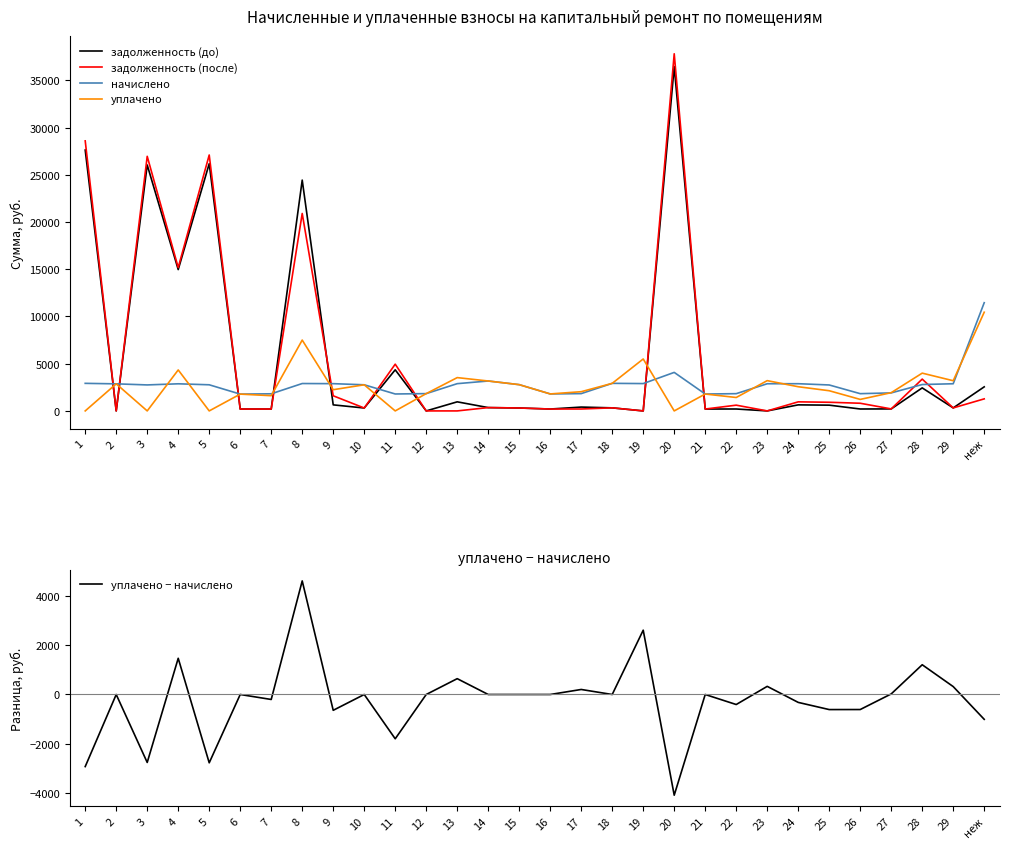

Reading right to left, transcribe all the data shown in this chart.

задолженность (до): неж=2548.4	29=318.9	28=2437.9	27=212.0	26=203.0	25=609.8	24=640.2	23=0.0	22=203.0	21=198.8	20=36458.3	19=0.0	18=324.4	17=407.0	16=199.8	15=309.0	14=351.9	13=962.0	12=0.0	11=4352.0	10=307.4	9=640.4	8=24440.7	7=201.4	6=197.7	5=26177.0	4=14965.7	3=26041.6	2=0.0	1=27621.3
задолженность (после): неж=1275.3	29=317.7	28=3369.7	27=212.0	26=812.0	25=915.8	24=960.4	23=0.0	22=609.0	21=198.8	20=37817.8	19=0.0	18=324.4	17=203.5	16=199.8	15=309.0	14=351.9	13=0.0	12=0.0	11=4949.9	10=307.4	9=1602.3	8=20907.4	7=201.4	6=197.7	5=27099.2	4=15182.5	3=26959.0	2=0.0	1=28594.3
начислено: неж=11457.5	29=2876.3	28=2795.2	27=1908.0	26=1826.9	25=2747.5	24=2881.1	23=2876.3	22=1826.9	21=1788.8	20=4078.3	19=2895.4	18=2919.2	17=1831.7	16=1798.3	15=2780.9	14=3167.3	13=2885.8	12=1831.7	11=1793.5	10=2766.6	9=2885.8	8=2900.2	7=1812.6	6=1779.2	5=2766.6	4=2871.5	3=2752.3	2=2866.8	1=2919.2
уплачено: неж=10451.7	29=3196.6	28=4000.0	27=1931.5	26=1217.9	25=2137.0	24=2561.0	23=3205.9	22=1420.9	21=1788.8	20=0.0	19=5499.9	18=2919.2	17=2035.2	16=1798.3	15=2780.9	14=3167.3	13=3527.2	12=1831.7	11=0.0	10=2766.6	9=2245.4	8=7500.0	7=1611.2	6=1779.2	5=0.0	4=4338.1	3=0.0	2=2866.8	1=0.0
уплачено − начислено: неж=-1005.8	29=320.3	28=1204.8	27=23.5	26=-609.0	25=-610.6	24=-320.1	23=329.6	22=-406.0	21=0.0	20=-4078.3	19=2604.5	18=0.0	17=203.5	16=0.0	15=0.0	14=0.0	13=641.3	12=0.0	11=-1793.5	10=0.0	9=-640.4	8=4599.8	7=-201.4	6=0.0	5=-2766.6	4=1466.6	3=-2752.3	2=0.0	1=-2919.2